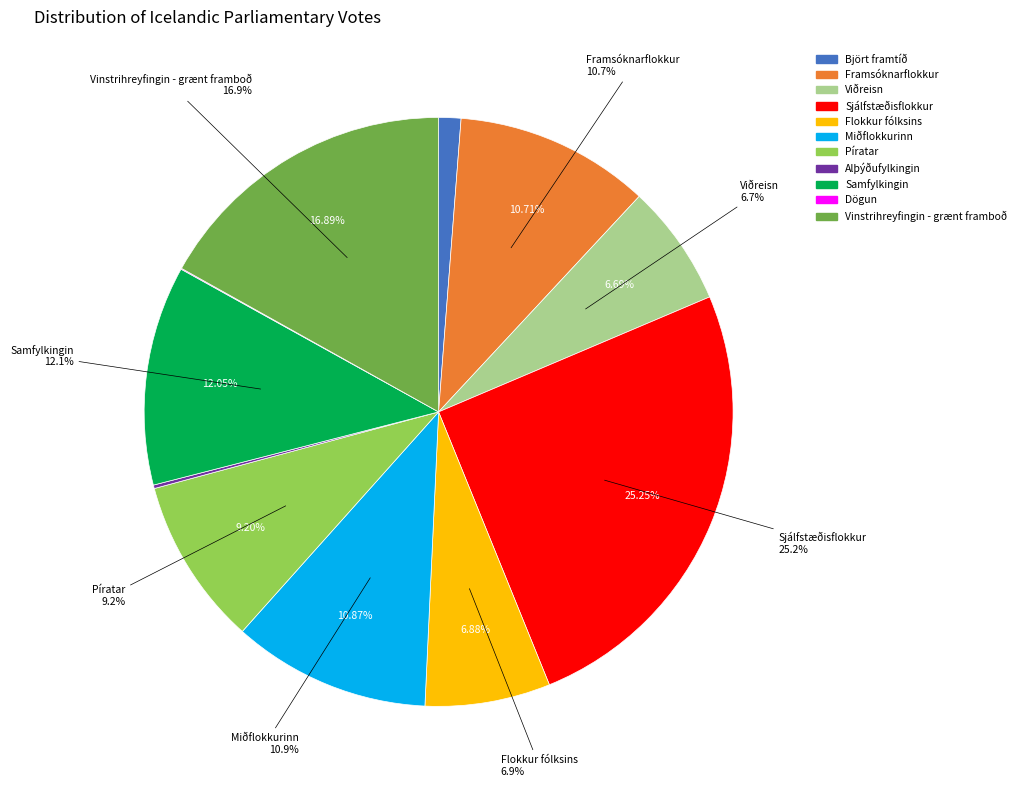

Between Viðreisn and Dögun, which is larger?

Viðreisn